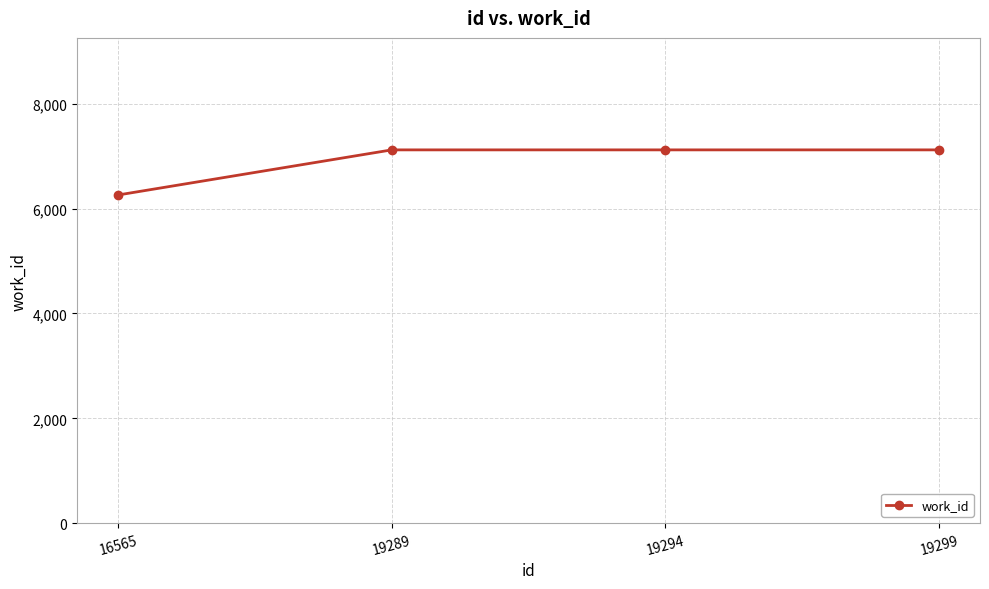

How many lines are shown in the chart?

1